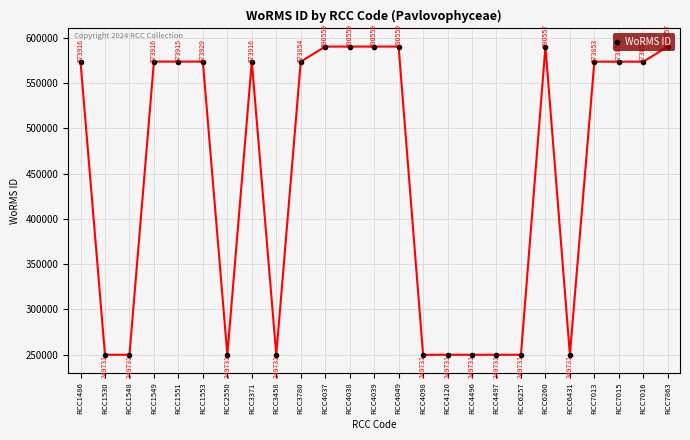

Is this an area chart (filled region under the line)?

No